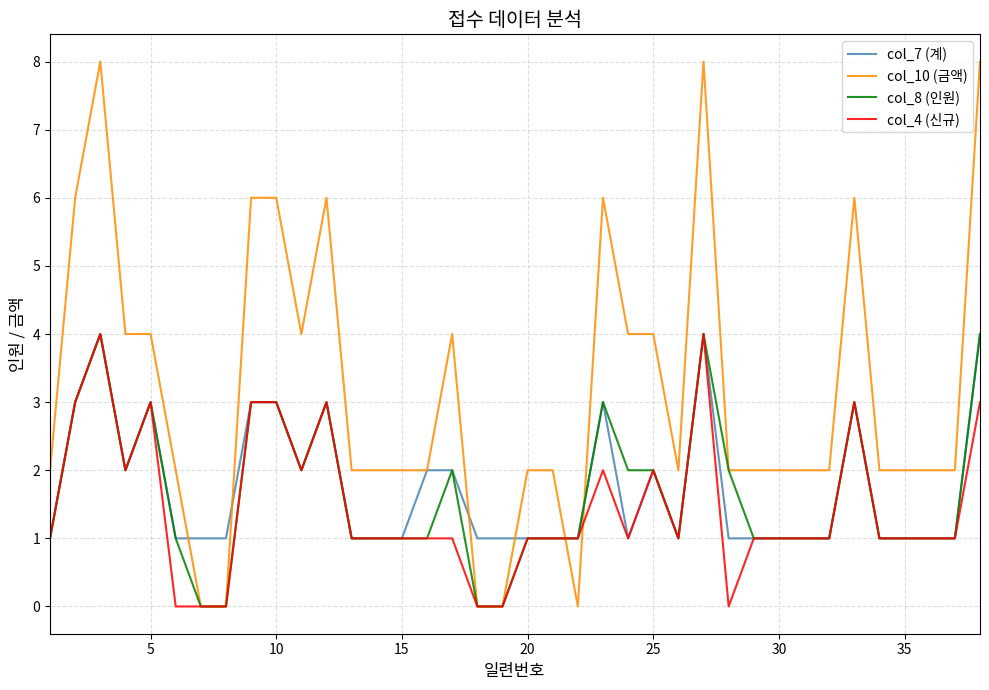

What is the maximum value shown in the chart?

8